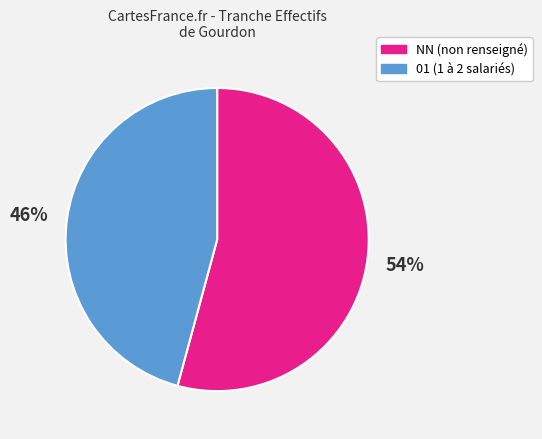

Is there a majority slice in this chart?

Yes